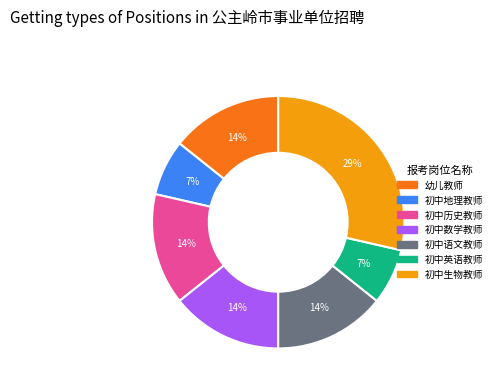

Is the sum of 初中英语教师 and 初中数学教师 greater than half?

No